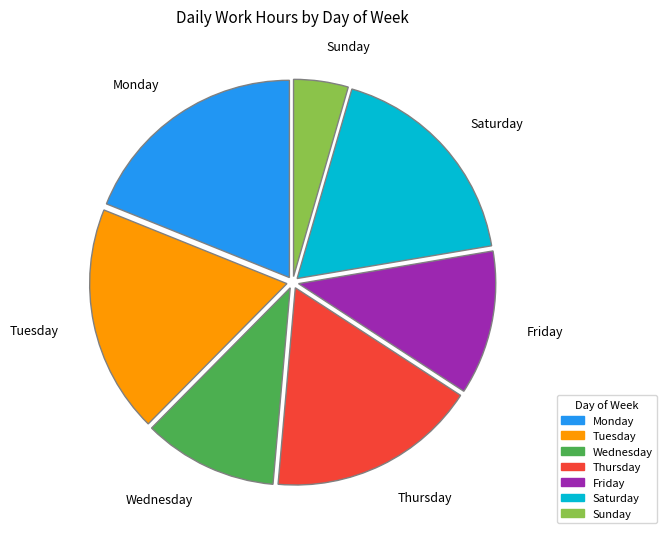

How many slices are in this pie chart?

7